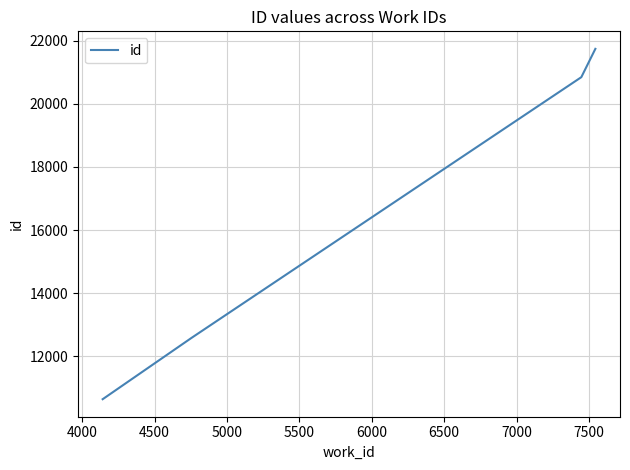

What is the minimum value shown in the chart?

10644